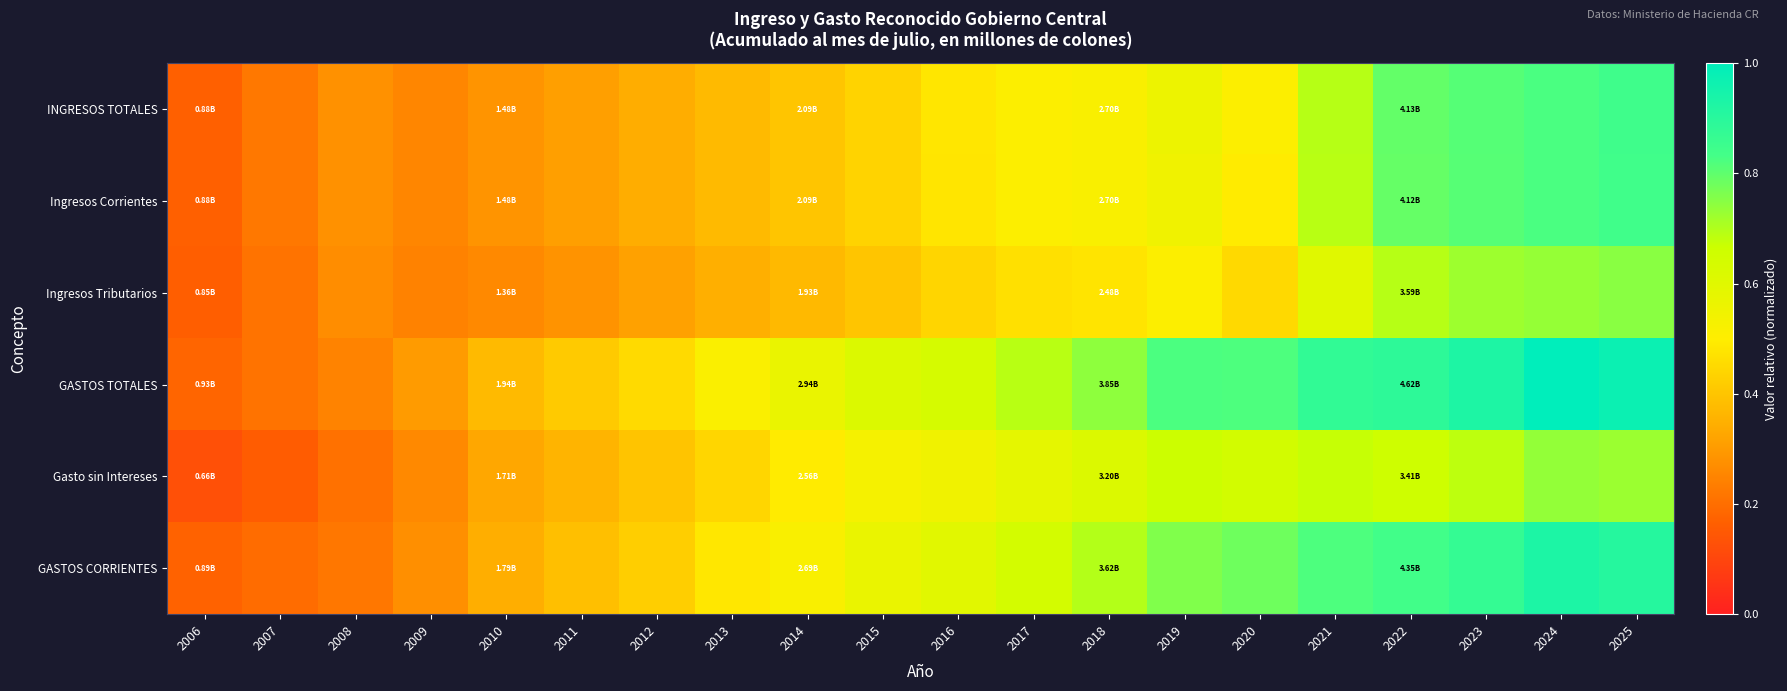

What is the difference between the highest and lowest values at 2016?

0.2